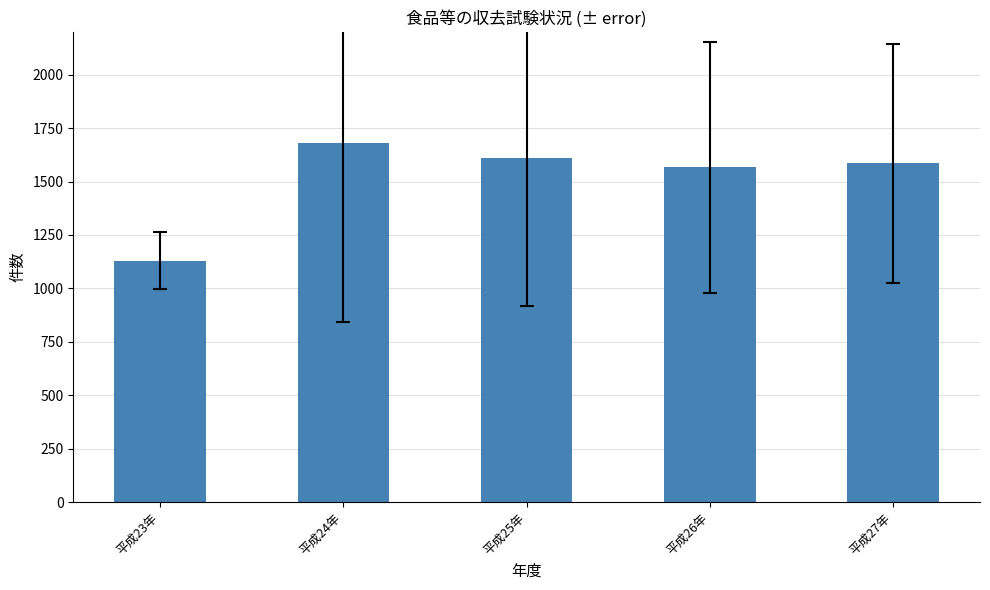

Which label corresponds to the largest value in the chart?

平成24年